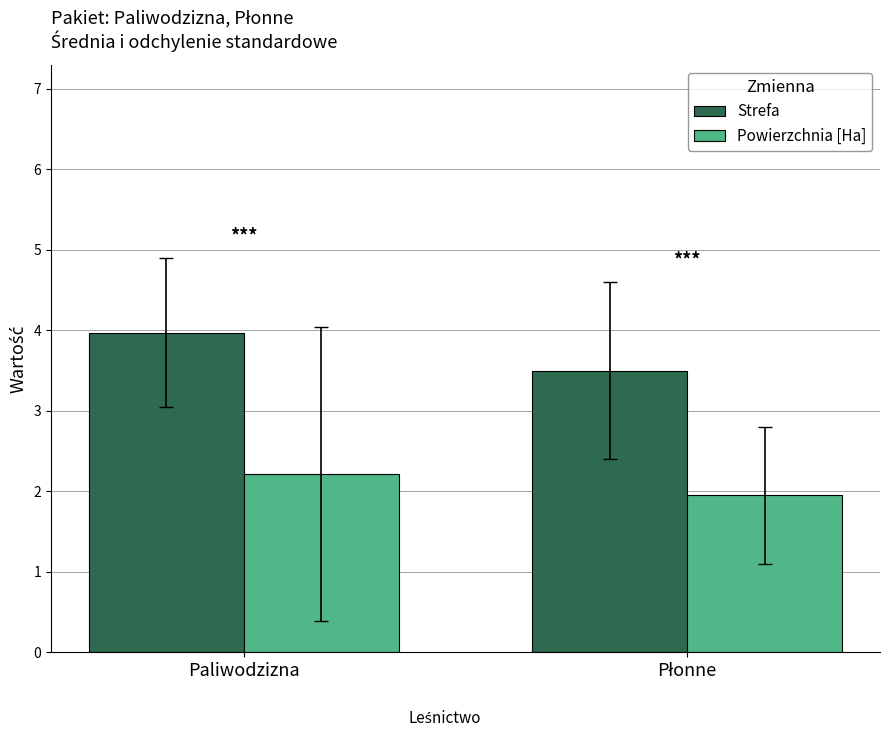

What is the average value of the Strefa series?

3.7